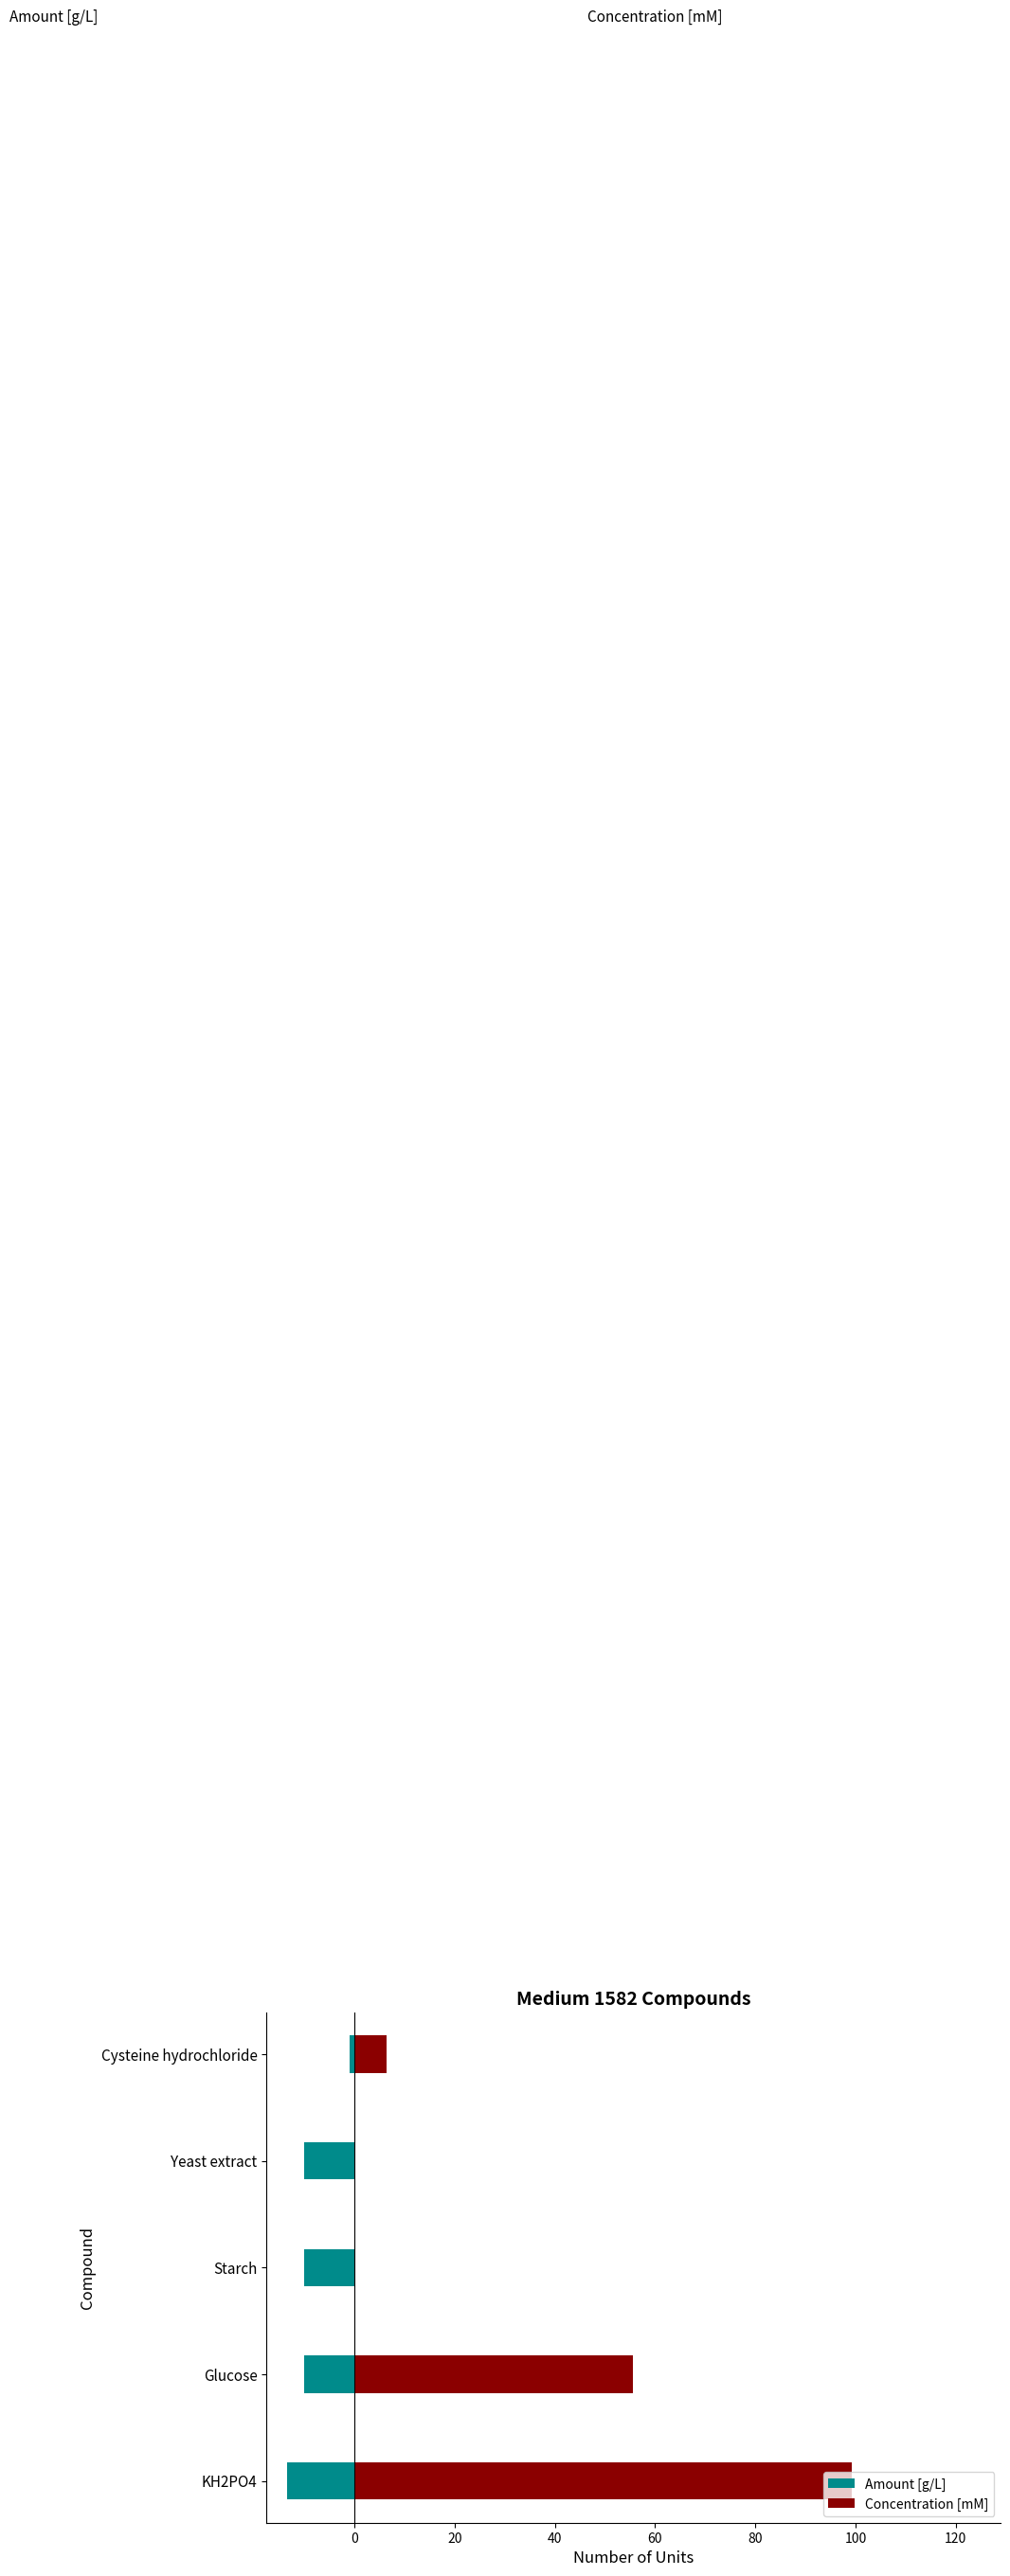

Reading right to left, transcribe all the data shown in this chart.

Amount [g/L]: -1.0	-10.0	-10.0	-10.0	-13.5
Concentration [mM]: 6.3	0.0	0.0	55.5	99.2